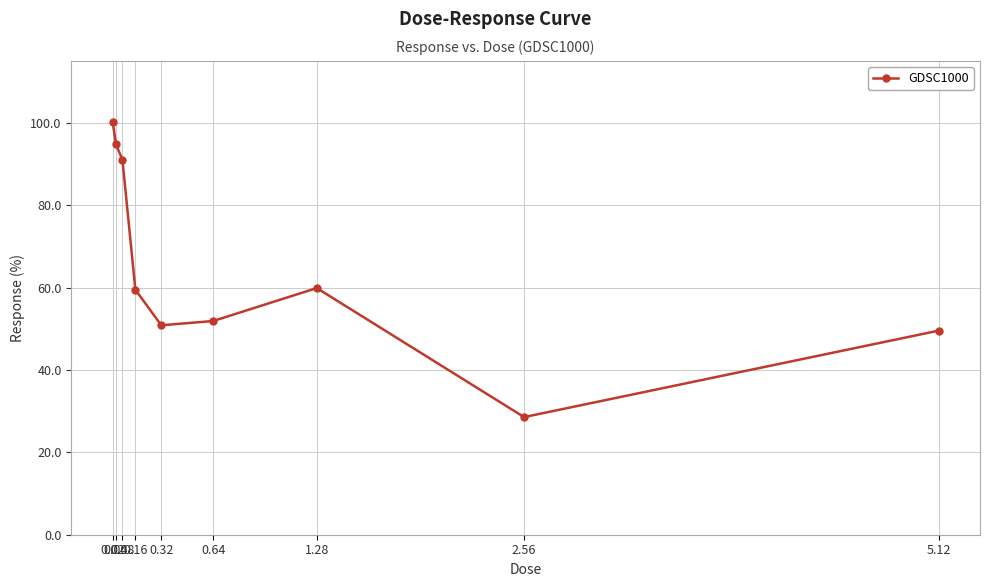

Does the chart display data point markers on the line(s)?

Yes